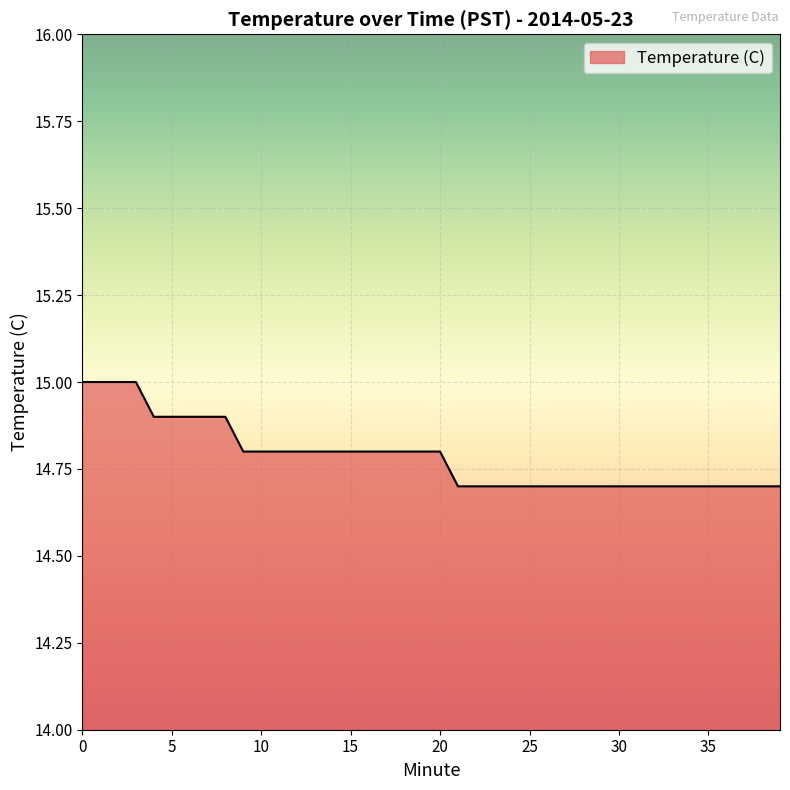

What is the greatest value displayed?

15.0